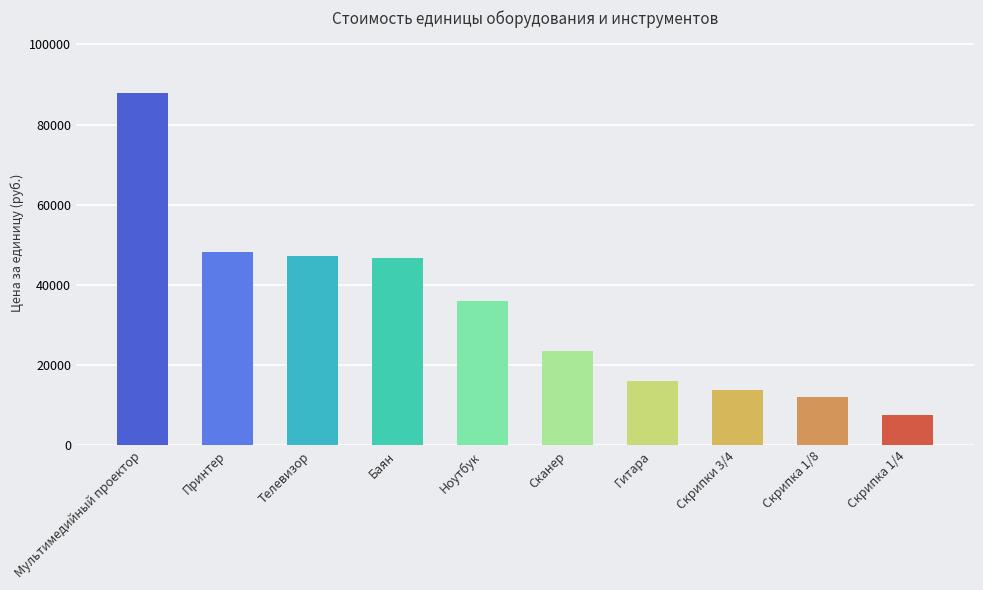

How many distinct data groups are displayed?

1